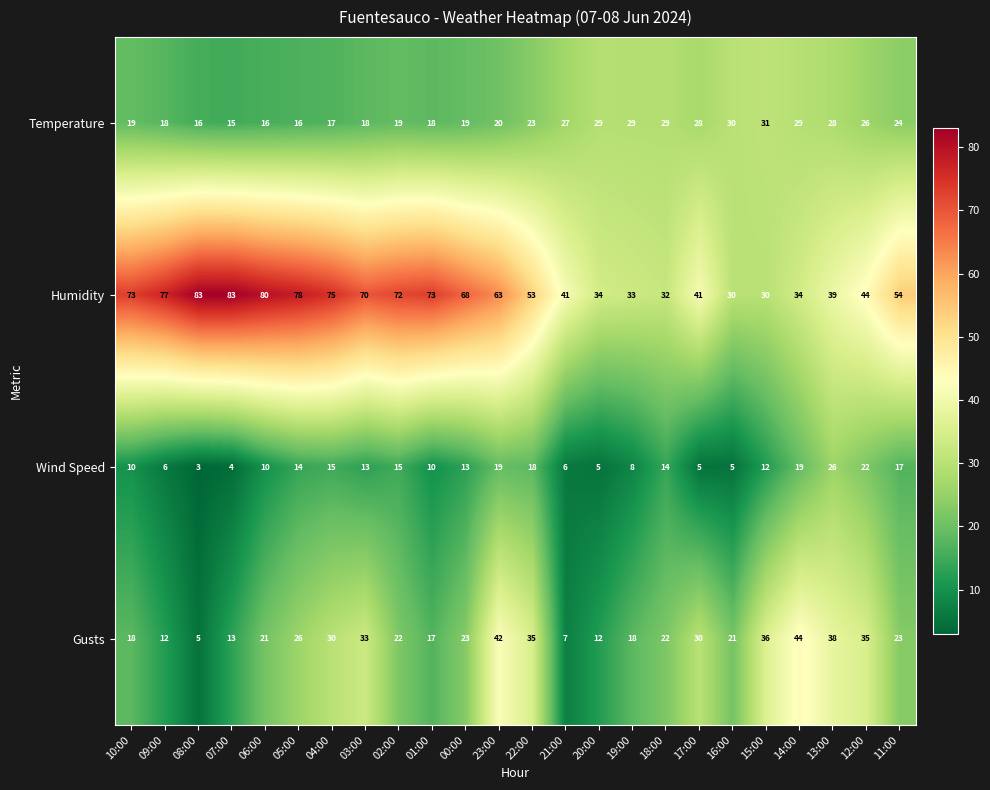

Where is Humidity nearest to the value 56?

11:00